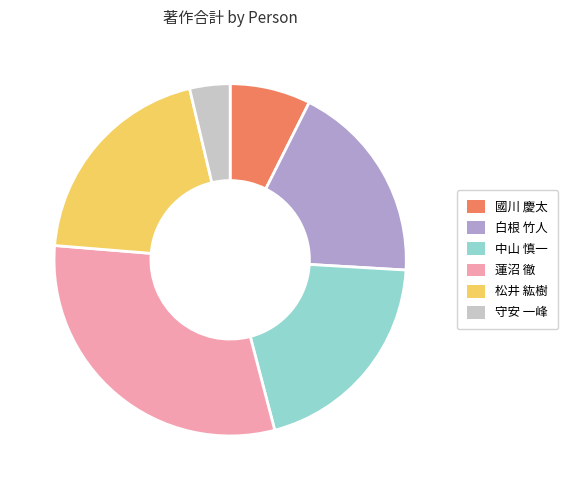

Approximately how many times larger is the value at 國川 慶太 compared to 中山 慎一?

0.4